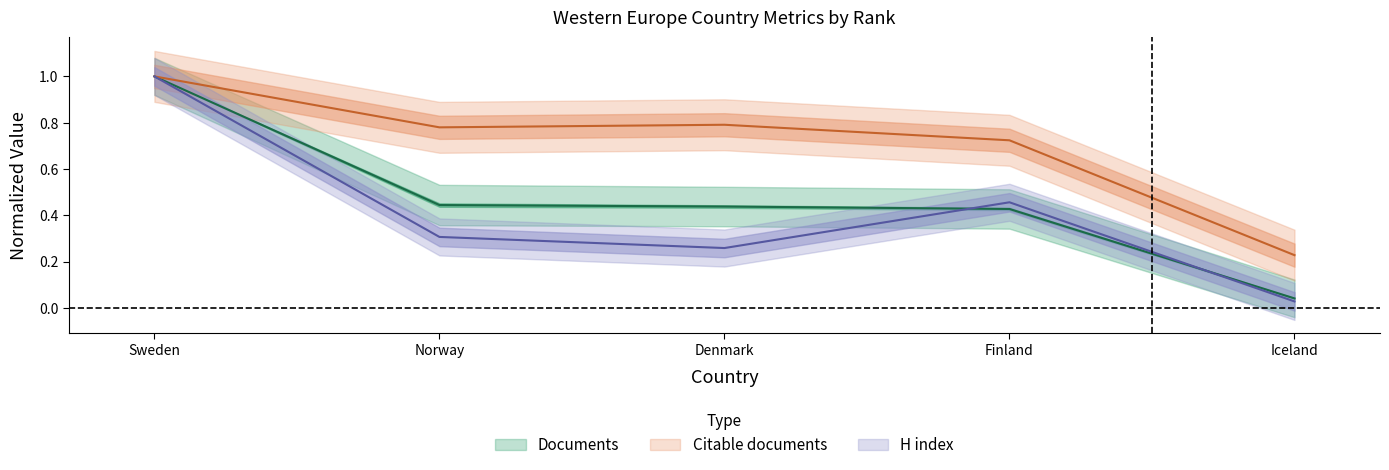

Is it true that Citations equals 0.1 at Denmark?

False